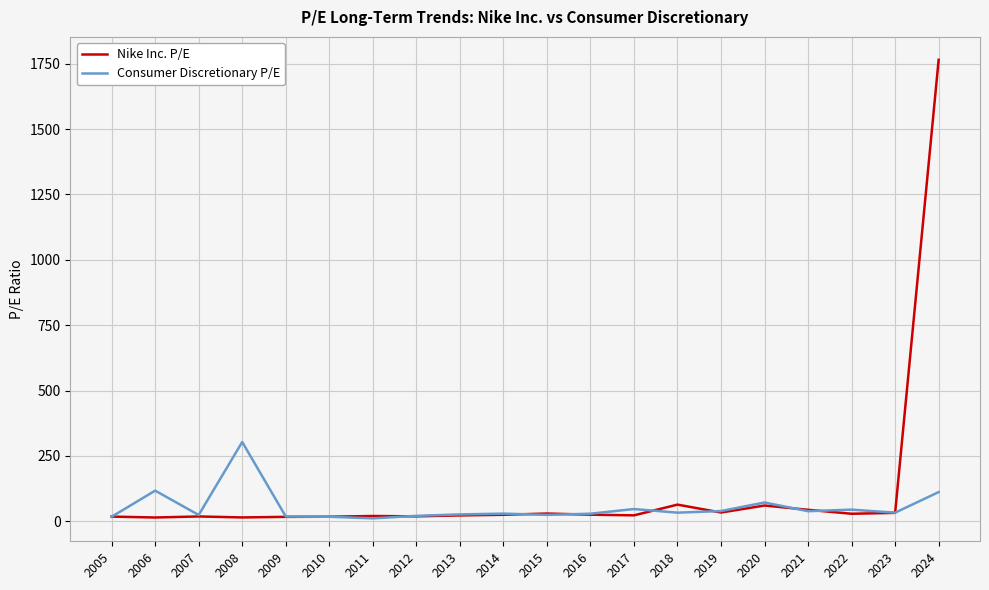

What is the difference between the maximum and minimum values in the Nike Inc. P/E series?

1750.2